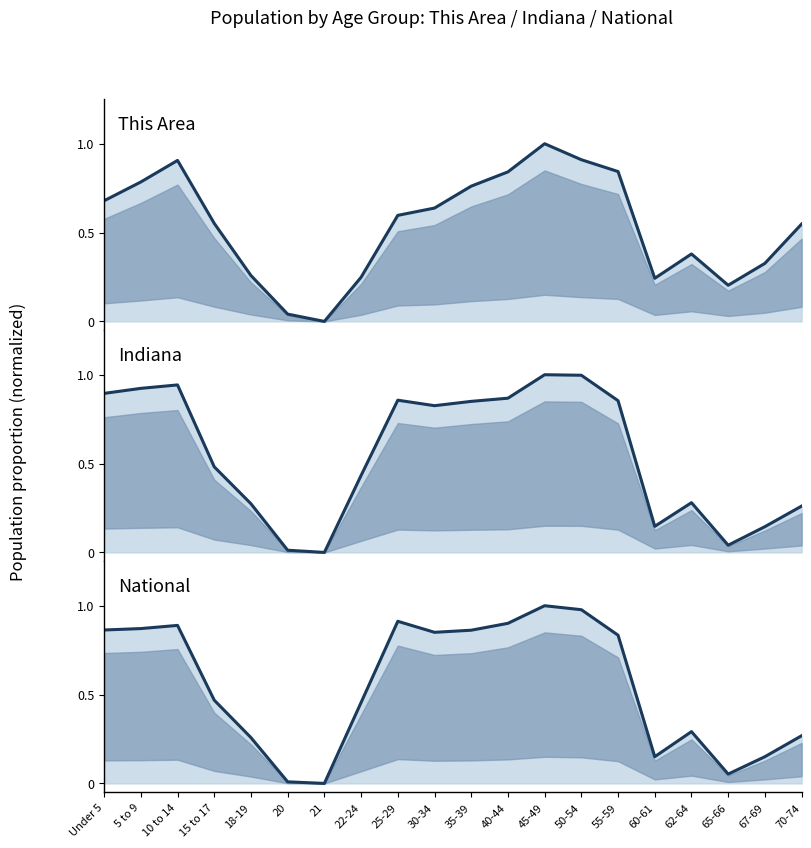

What is the label of the 15th point from the right?

20